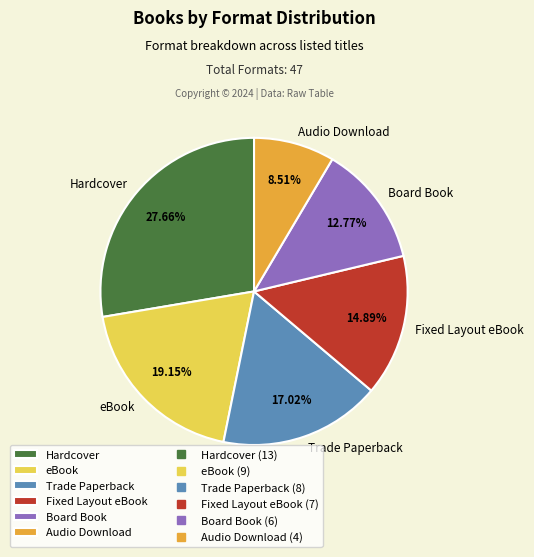

What is the ratio of the value at Trade Paperback to the value at Audio Download?

2.0